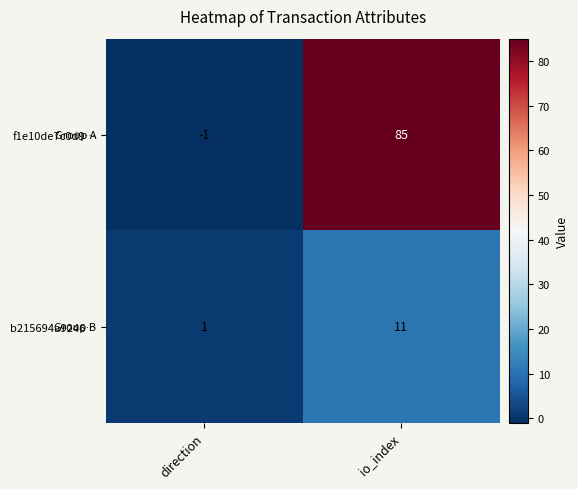

Is it true that f1e10de7c0d9… equals 148 at io_index?

False